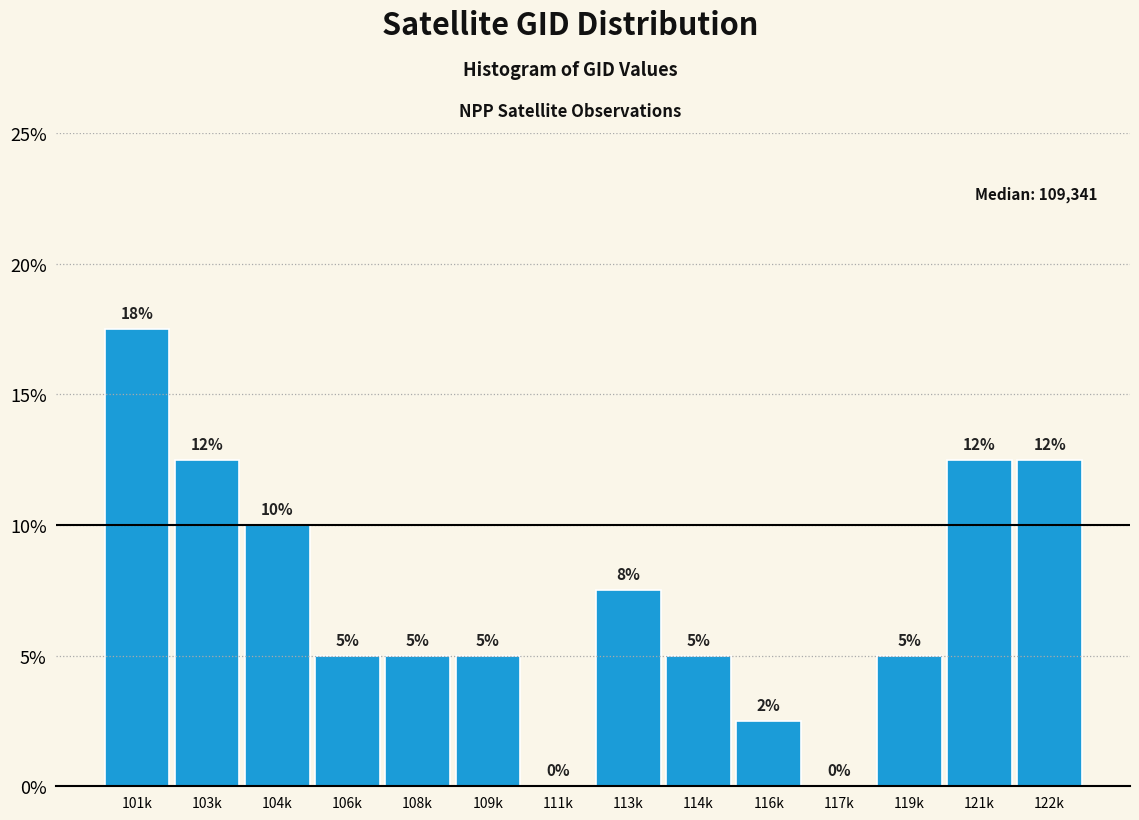

Where does the data first go above 5?

101k